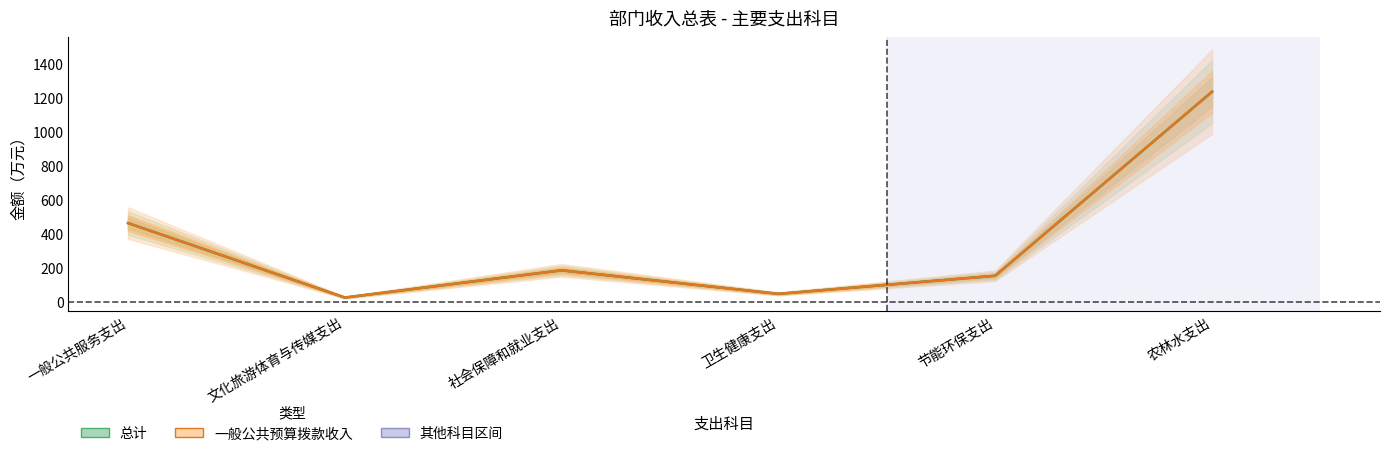

What is the difference between the maximum and second lowest values in the 总计 series?

1185.5